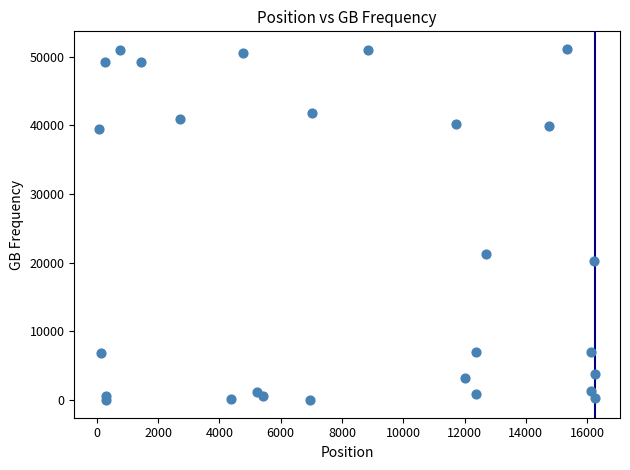

What Y value in the scatter plot is closest to 25571?

21313